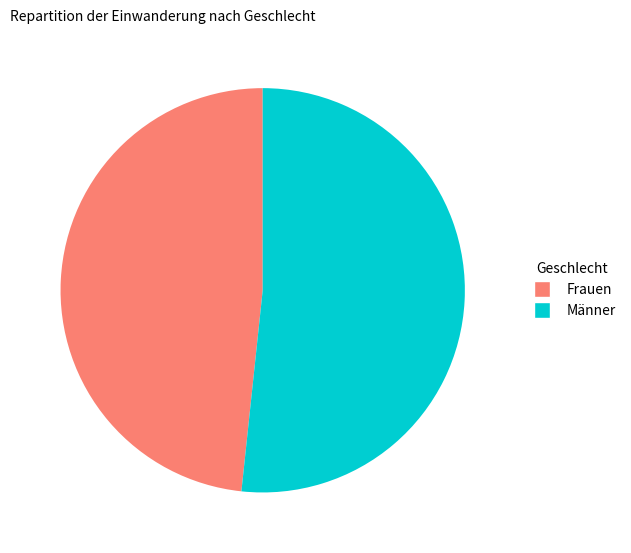

Rank the categories by value from highest to lowest.

Männer, Frauen